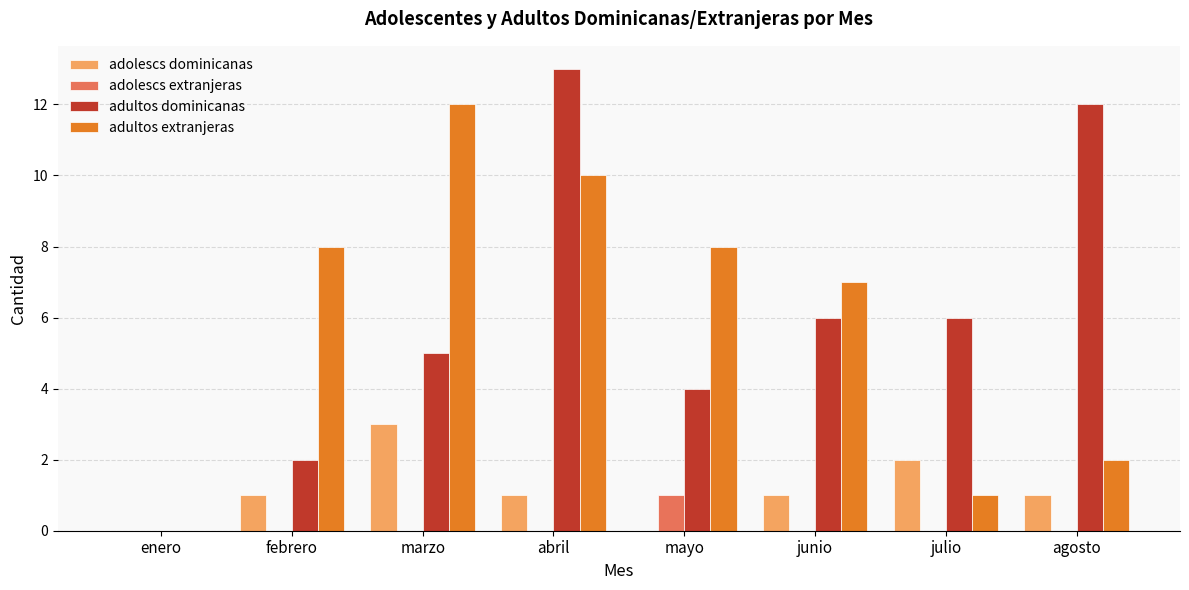

Reading left to right, transcribe all the data shown in this chart.

adolescs dominicanas: 0	1	3	1	0	1	2	1
adolescs extranjeras: 0	0	0	0	1	0	0	0
adultos dominicanas: 0	2	5	13	4	6	6	12
adultos extranjeras: 0	8	12	10	8	7	1	2